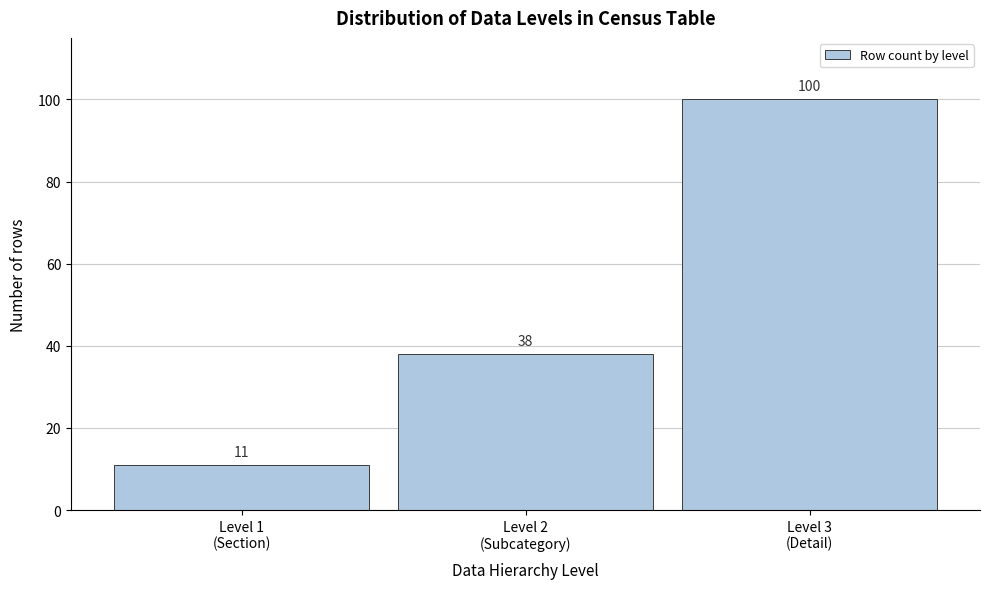

Reading left to right, list all the values displayed in this chart.

11	38	100